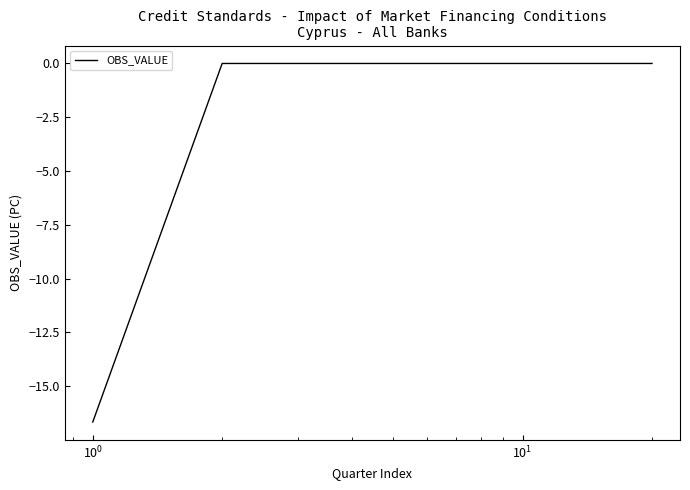

Does the chart have visible grid lines?

No